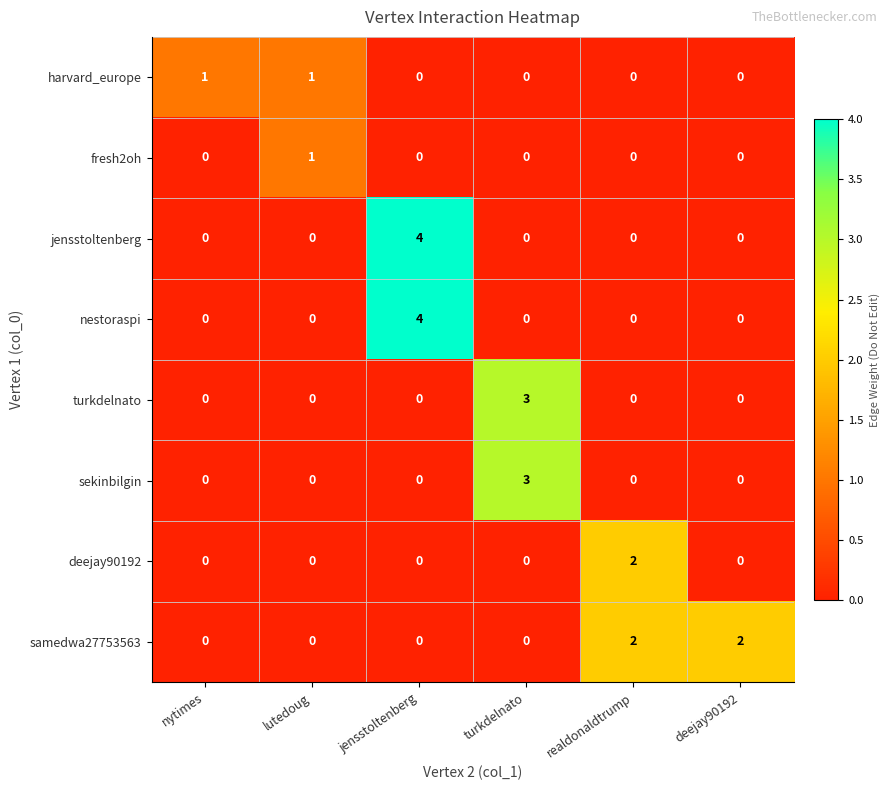

What is the total value across all series at realdonaldtrump?

4